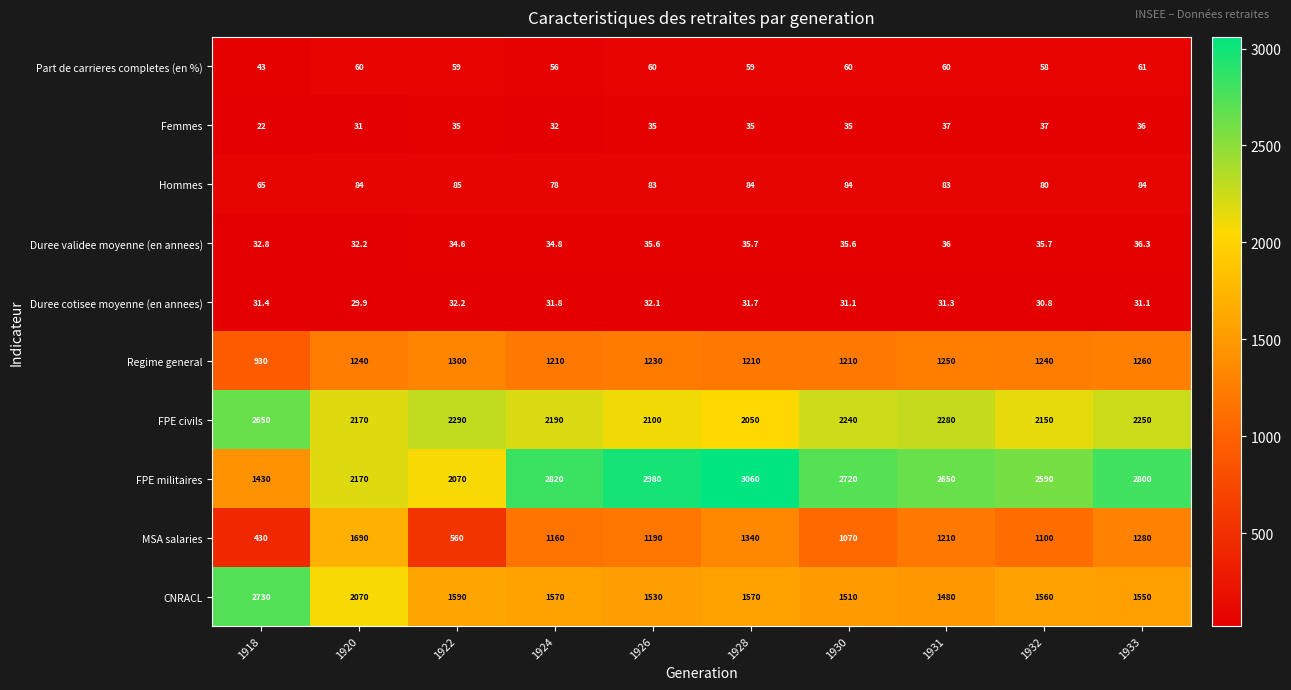

Which series has the largest total across all categories?

FPE militaires